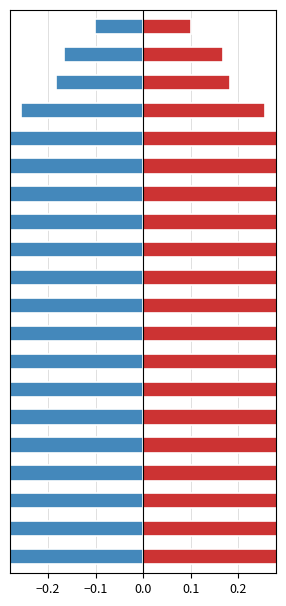

What is the value of the Negative bar at the 19th from the left?

-0.2